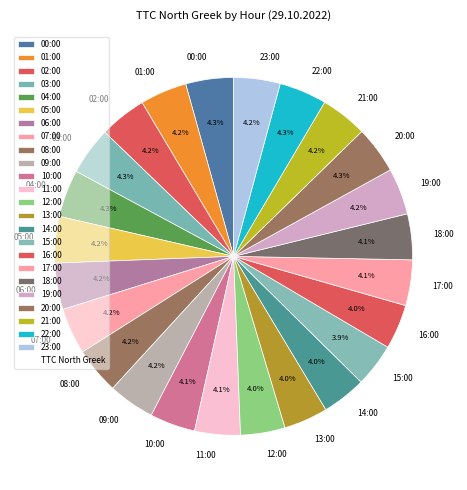

To the nearest percent, what percentage of the pie is 04:00?

4%